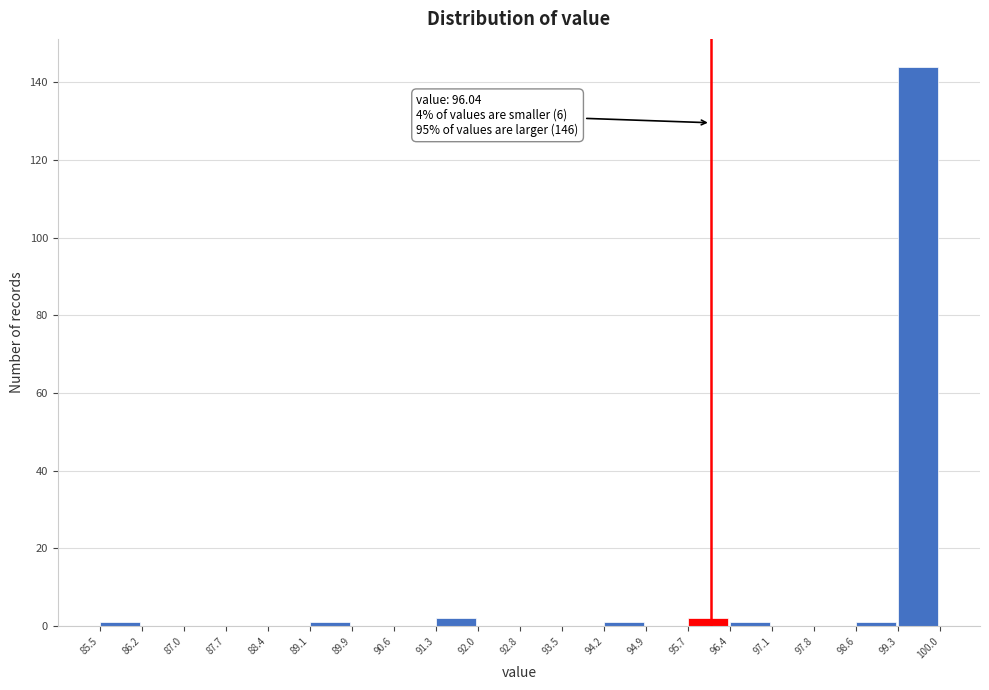

Over which range of the x-axis is the bar tallest?

99.3 to 100.0